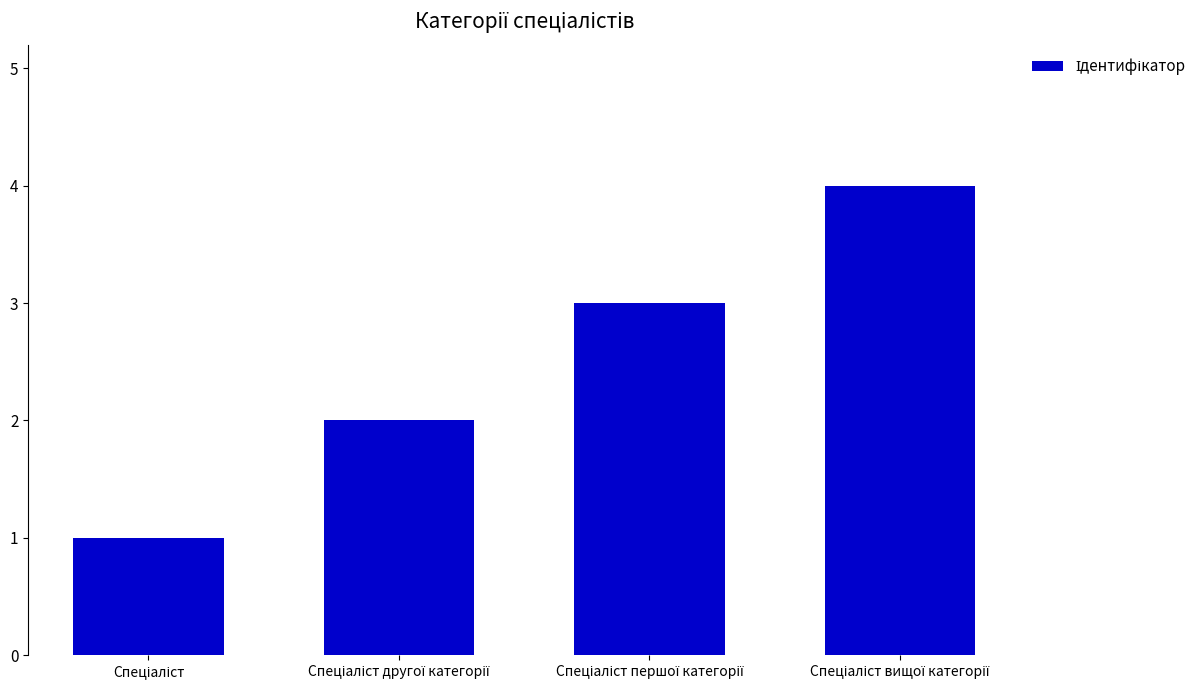

What is the greatest value displayed?

4